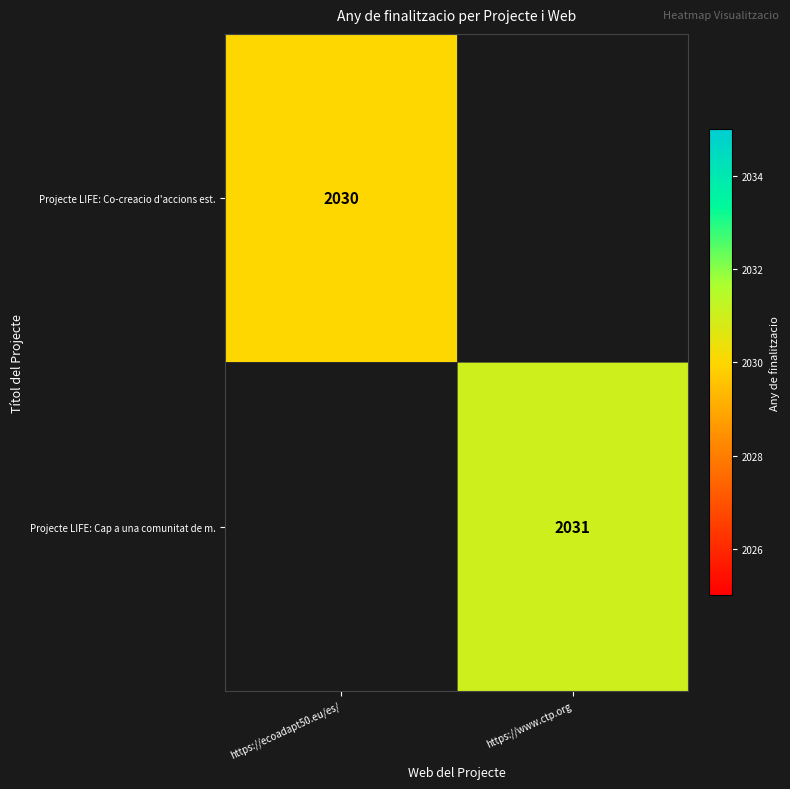

Is it true that Projecte LIFE: Co-creacio d'accions est. equals 3003 at https://ecoadapt50.eu/es/?

False